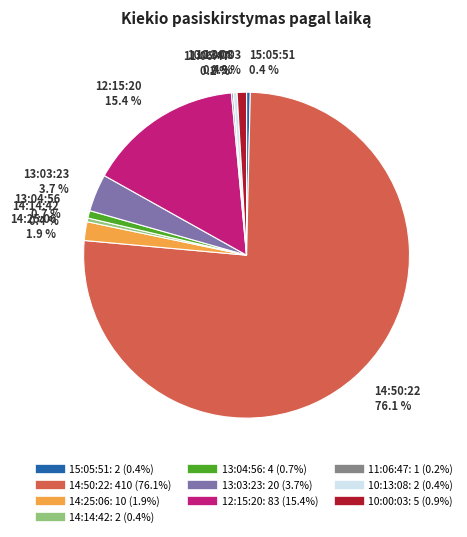

Which category has the biggest portion of the pie?

14:50:22